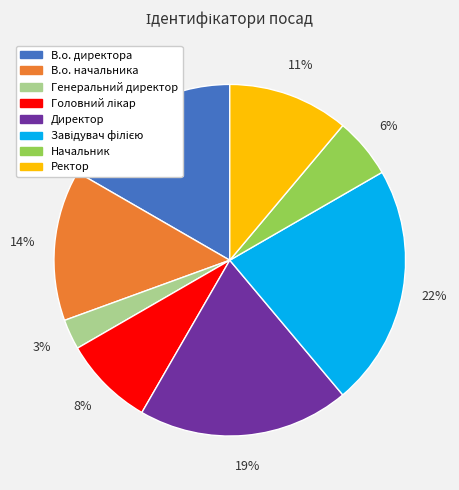

What is the smallest slice in the pie chart?

Генеральний директор